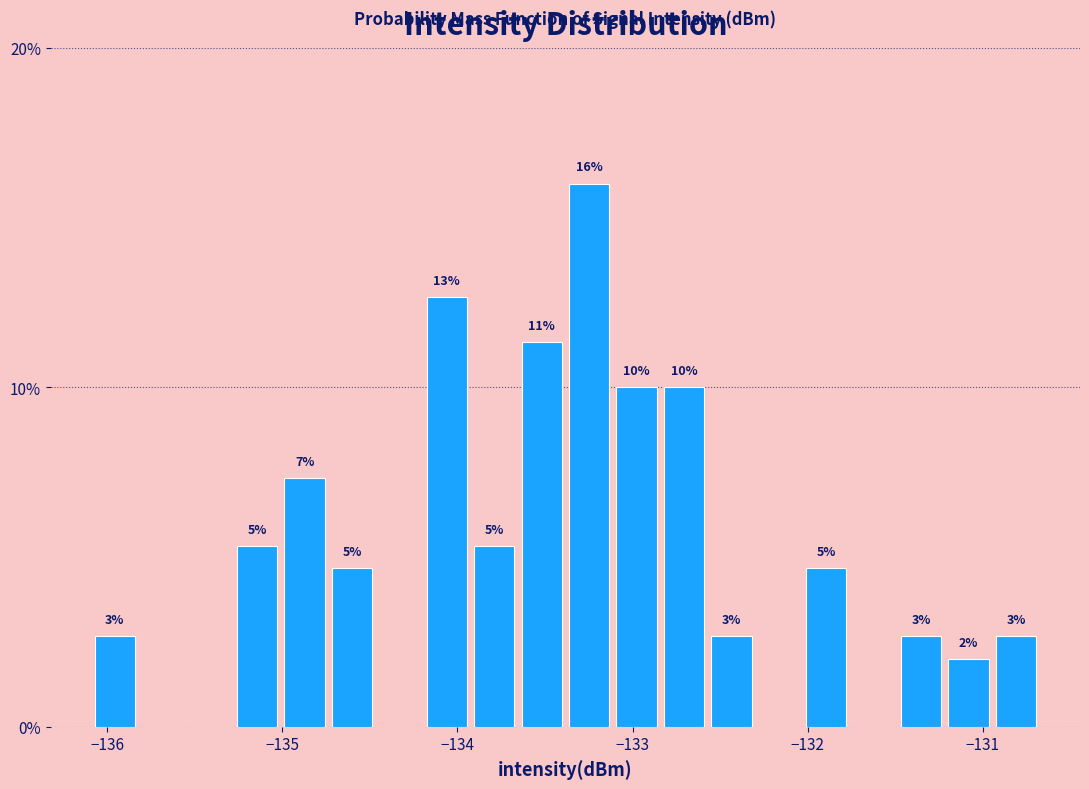

Read against the x-axis, roughly where is the centre of the tallest bar?

-133.2